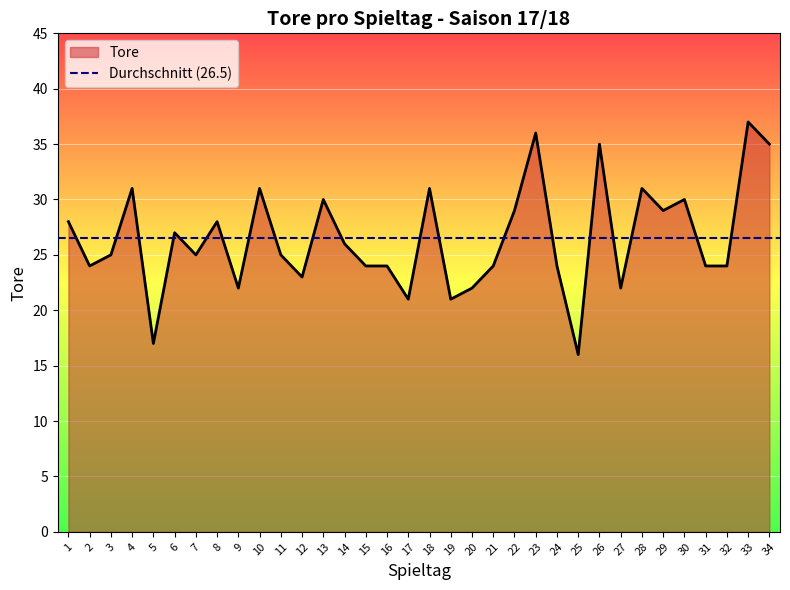

Is it true that the value at 12 is 39?

False